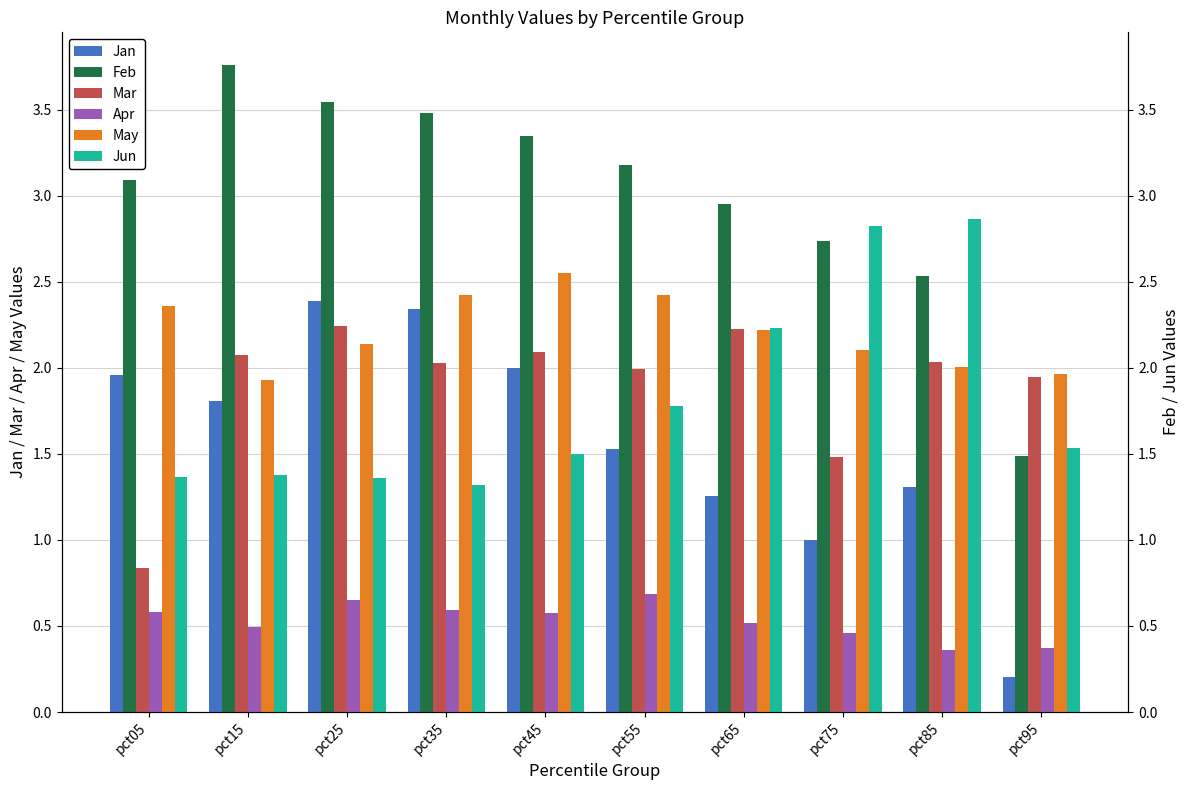

Reading left to right, what are all the values shown in this chart?

Jan: 2.0	1.8	2.4	2.3	2.0	1.5	1.3	1.0	1.3	0.2
Feb: 3.1	3.8	3.5	3.5	3.3	3.2	3.0	2.7	2.5	1.5
Mar: 0.8	2.1	2.2	2.0	2.1	2.0	2.2	1.5	2.0	1.9
Apr: 0.6	0.5	0.7	0.6	0.6	0.7	0.5	0.5	0.4	0.4
May: 2.4	1.9	2.1	2.4	2.5	2.4	2.2	2.1	2.0	2.0
Jun: 1.4	1.4	1.4	1.3	1.5	1.8	2.2	2.8	2.9	1.5